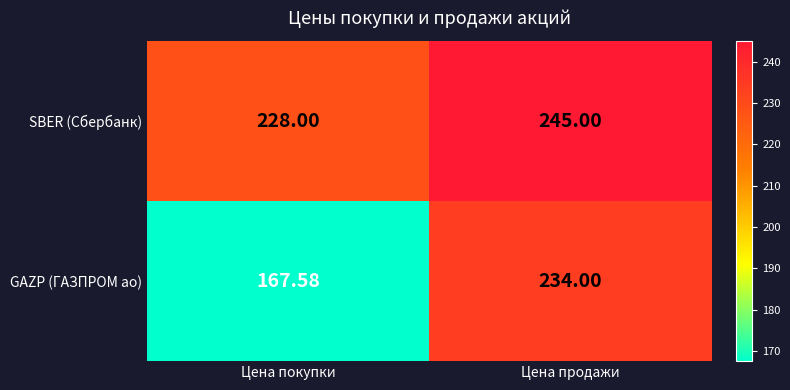

Which category has the highest value in the GAZP (ГАЗПРОМ ао) series?

Цена продажи